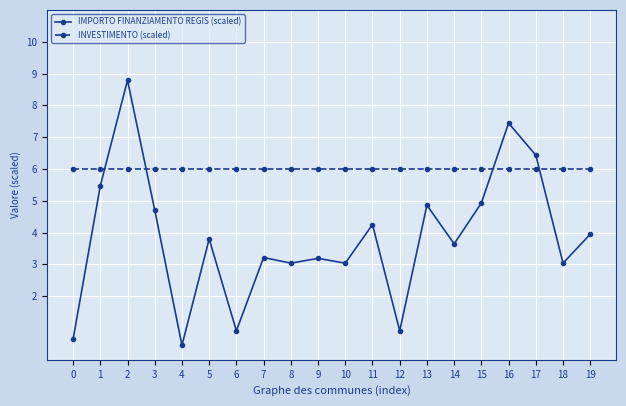

True or false: INVESTIMENTO (scaled) and IMPORTO FINANZIAMENTO REGIS (scaled) intersect in this chart.

True